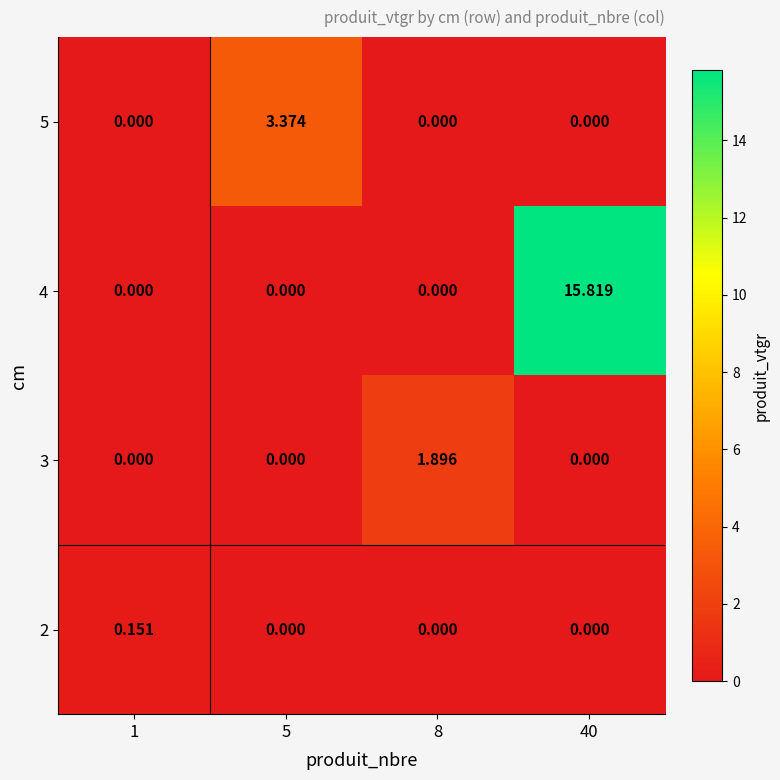

List the series in order of their peak value, lowest first.

2, 3, 5, 4